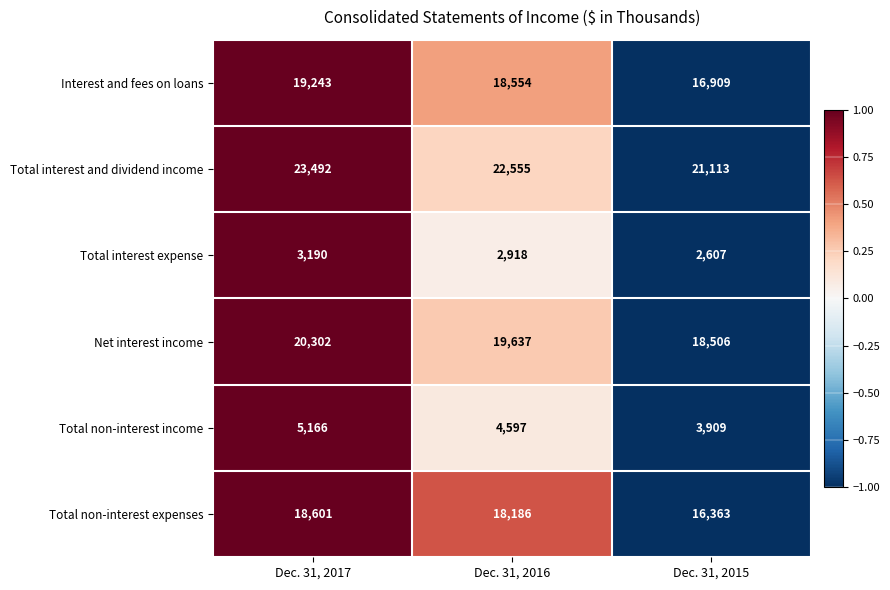

Count the Total interest and dividend income values in the range 21113 to 23492.

3